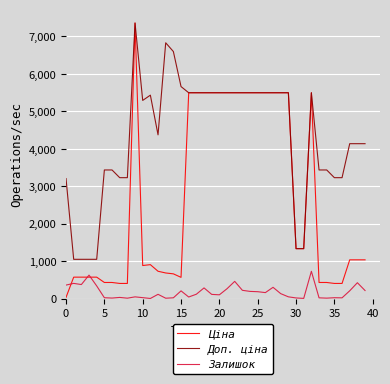

What is the greatest value displayed?

7360.2